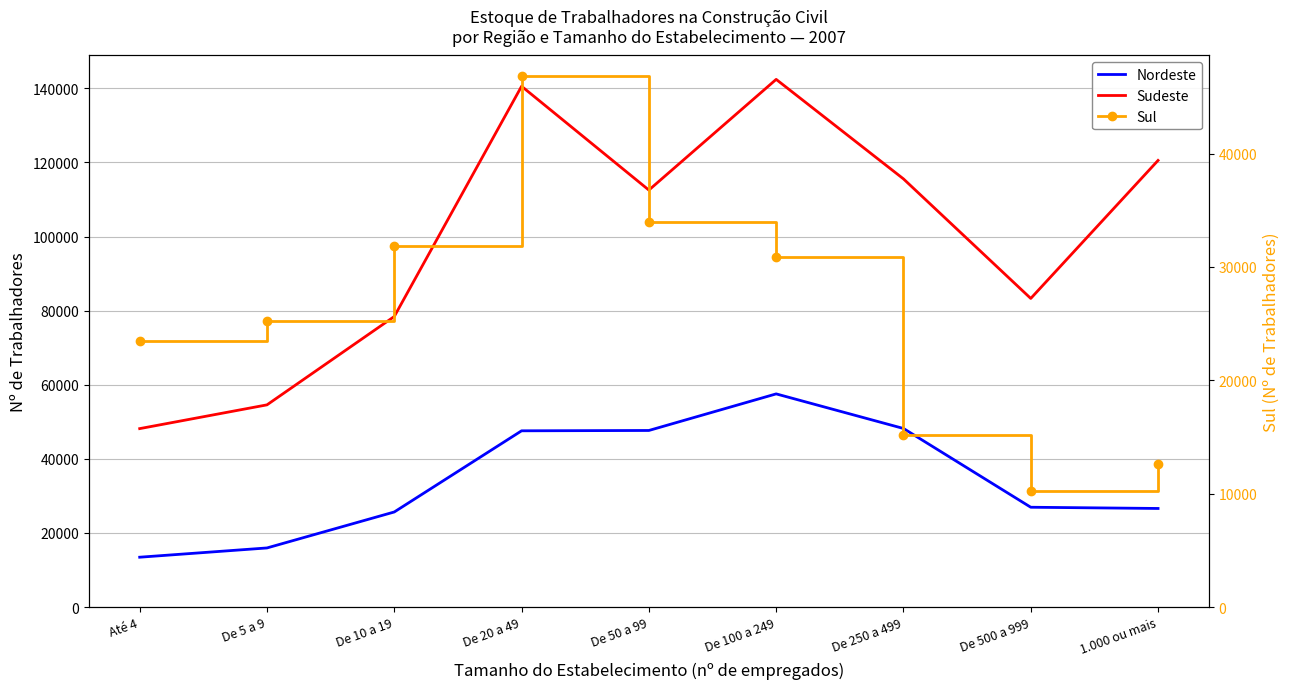

Reading left to right, extract all data points from this chart.

Nordeste: 13442	15942	25650	47558	47648	57521	48188	26927	26598
Sudeste: 48147	54563	78409	140550	112532	142408	115551	83283	120533
Sul: 23458	25210	31811	46821	33985	30904	15170	10196	12659